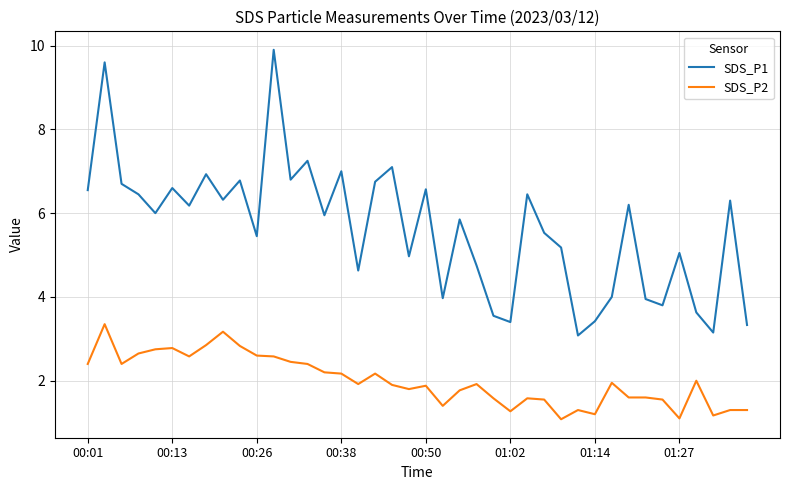

True or false: SDS_P1 and SDS_P2 intersect in this chart.

False